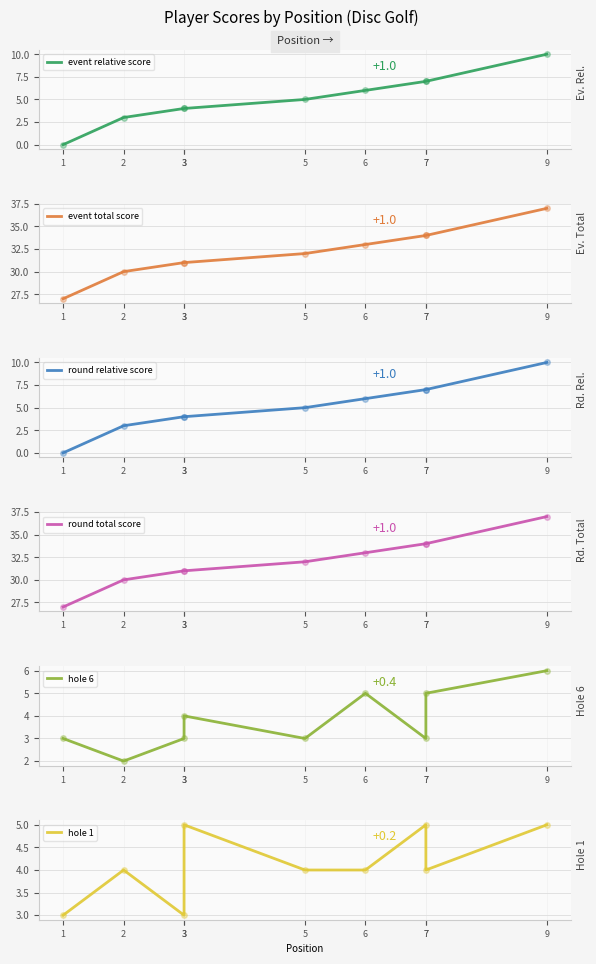

Reading left to right, list all the values displayed in this chart.

event relative score: 1=0	2=3	3=4	3=4	5=5	6=6	7=7	7=7	9=10
event total score: 1=27	2=30	3=31	3=31	5=32	6=33	7=34	7=34	9=37
round relative score: 1=0	2=3	3=4	3=4	5=5	6=6	7=7	7=7	9=10
round total score: 1=27	2=30	3=31	3=31	5=32	6=33	7=34	7=34	9=37
hole 6: 1=3	2=2	3=3	3=4	5=3	6=5	7=3	7=5	9=6
hole 1: 1=3	2=4	3=3	3=5	5=4	6=4	7=5	7=4	9=5